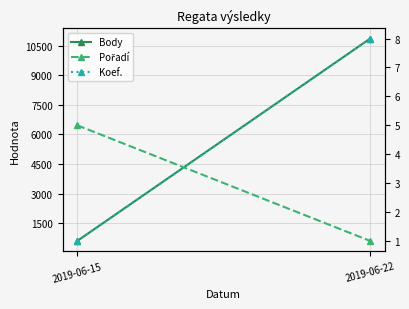

Reading left to right, transcribe all the data shown in this chart.

Body: 606	10850
Pořadí: 5	1
Koef.: 1	8